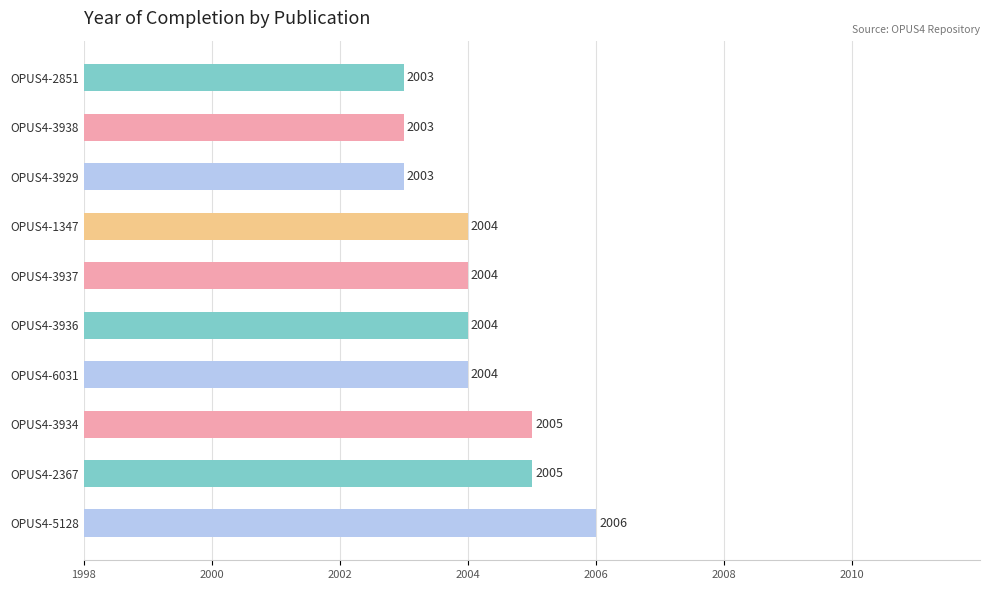

Count the number of data series in this chart.

1